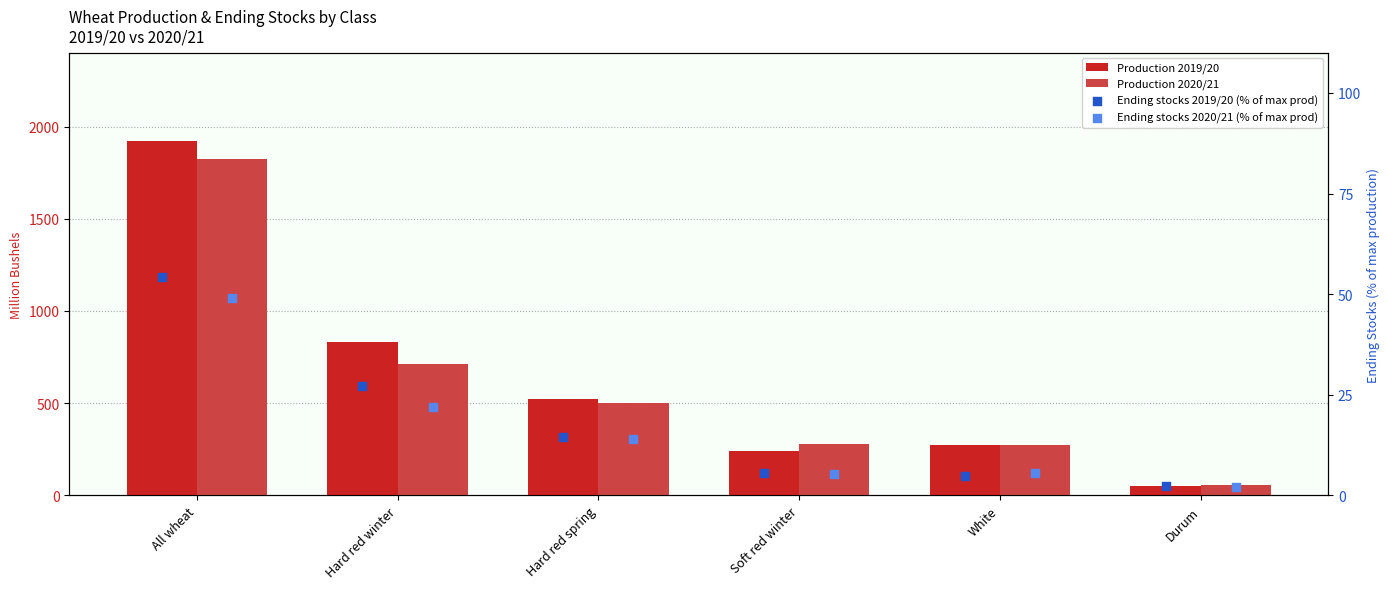

Which series reaches the minimum Y coordinate?

Ending stocks 2020/21 (% of max prod)